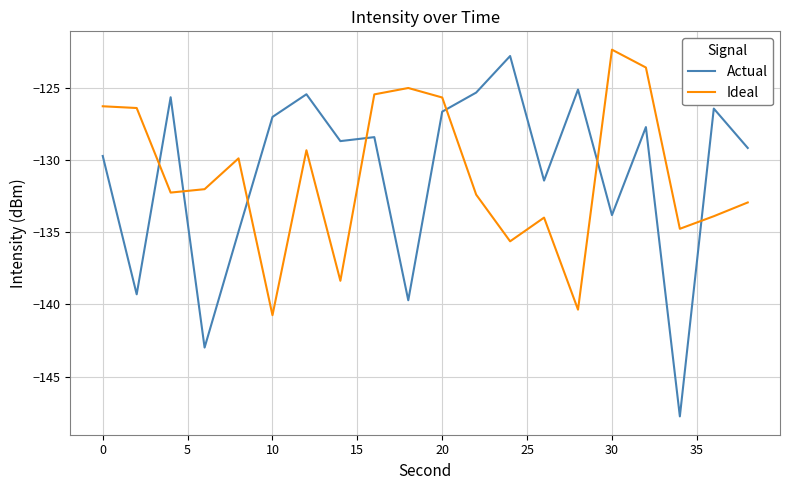

Which series has the widest spread of values?

Actual